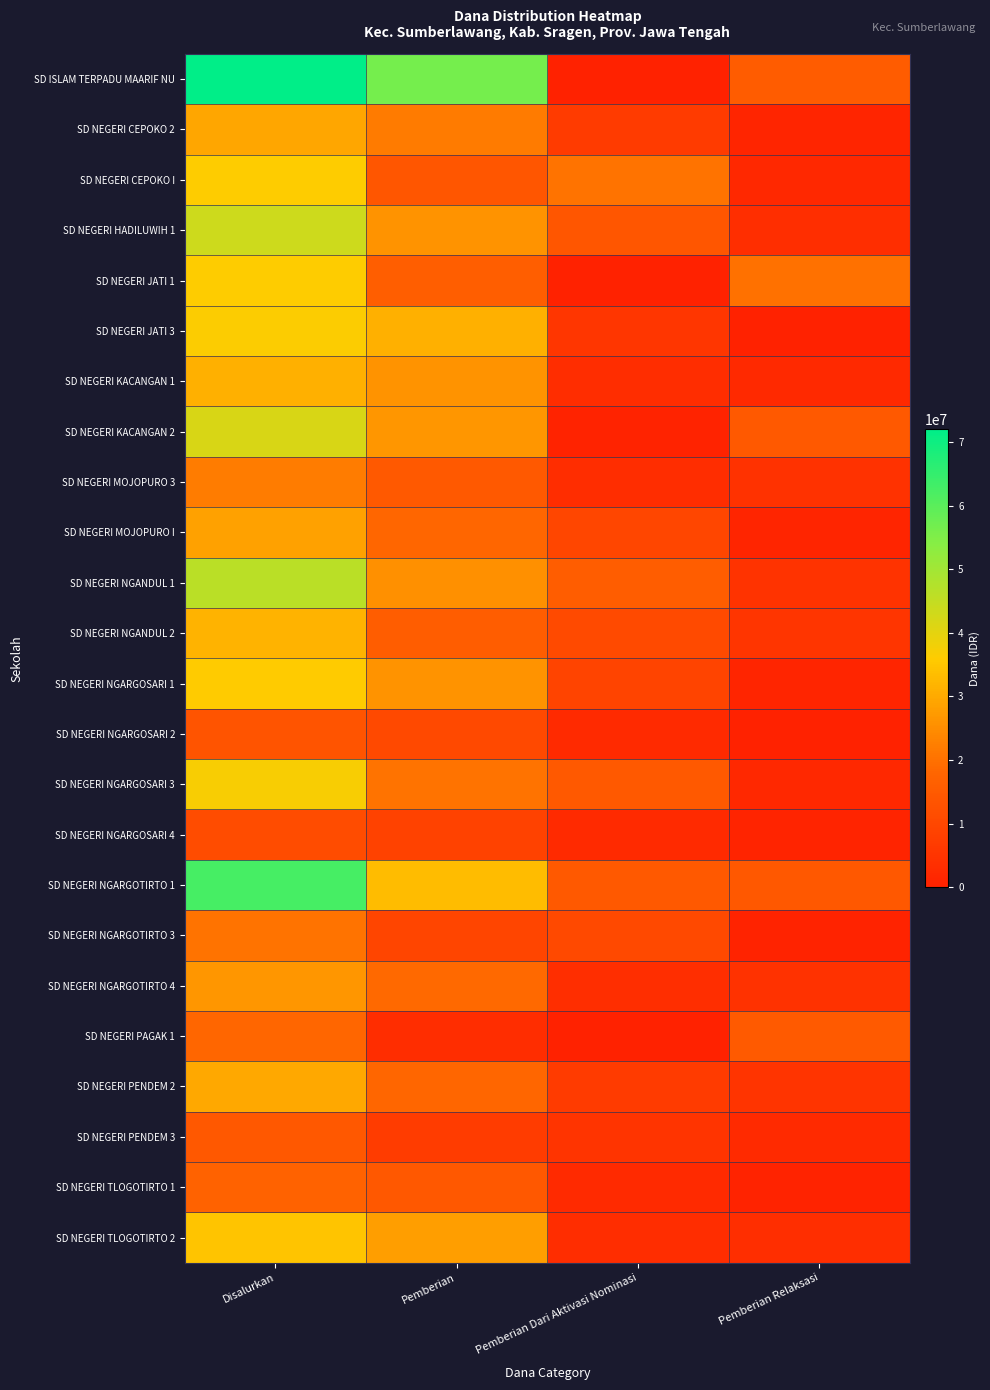

Between Disalurkan and Pemberian Relaksasi, which is larger?

Disalurkan